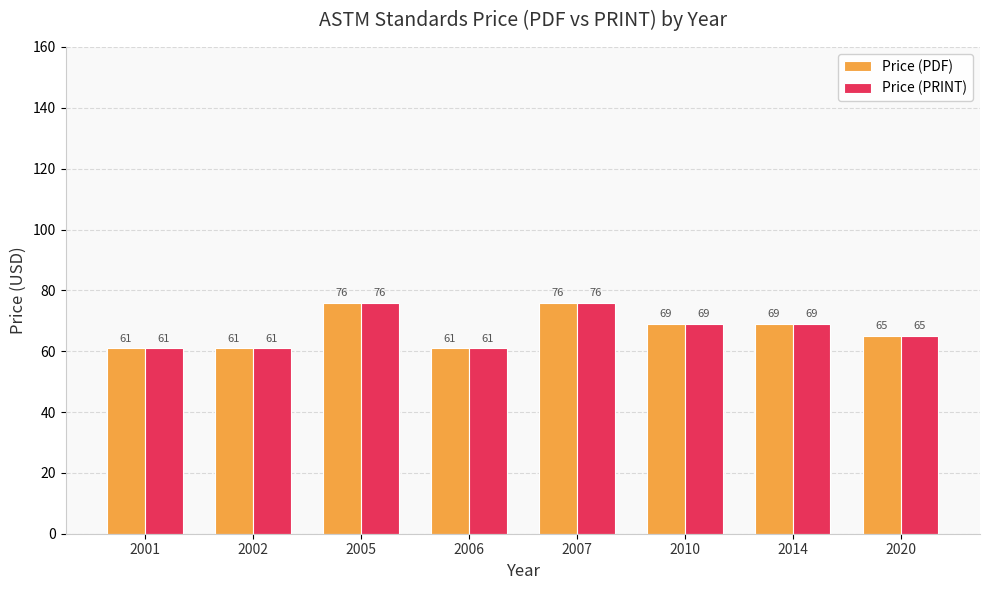

What value does the Price (PRINT) series have at 2002, to the nearest 10?

60